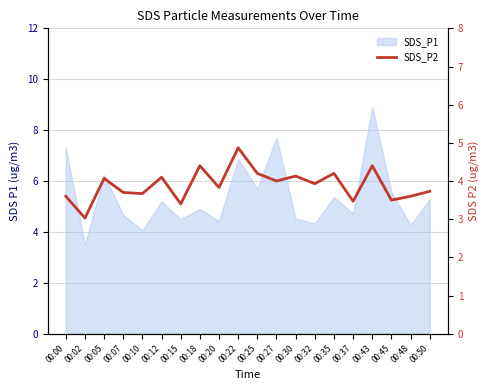

Which has a higher value, 00:30 or 00:15?

00:30